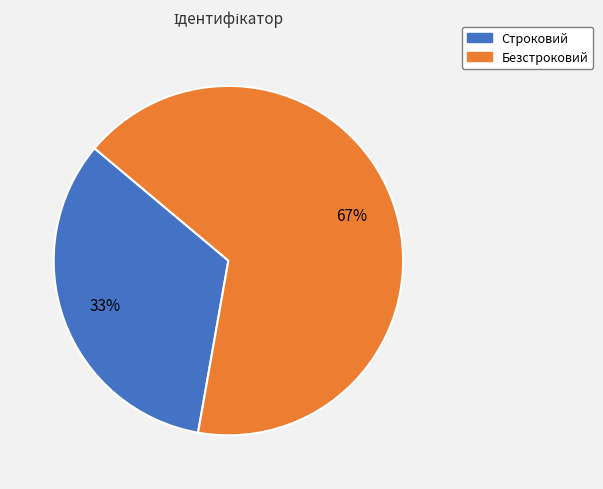

Which category accounts for the majority?

Безстроковий